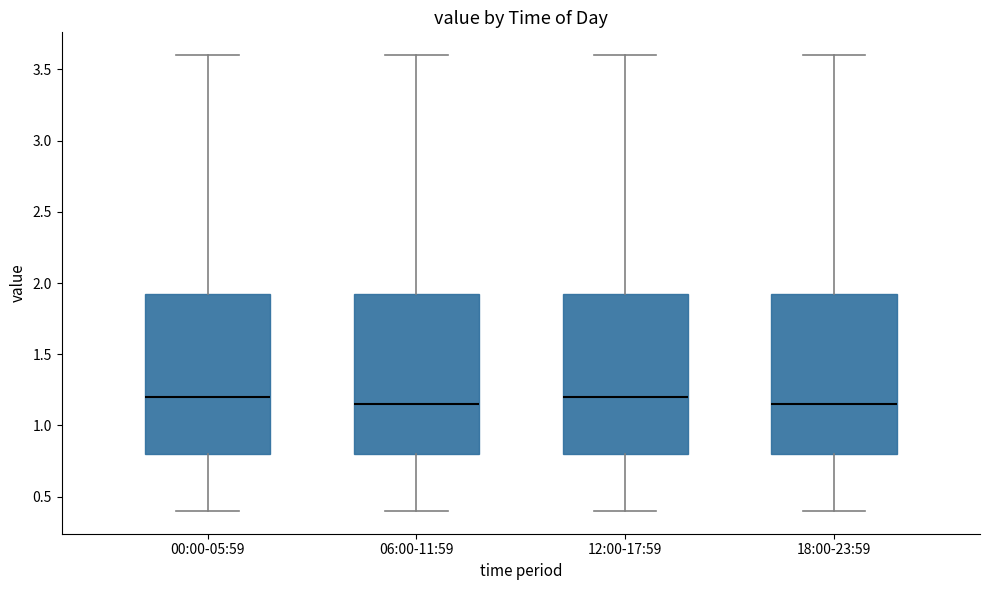

Reading left to right, transcribe this box plot: for each box, give where its median line is, the range the box spans, and where its two whiskers end, as read against the y-axis. The values are not printed on the chart, so give them approximately, as read against the axis.

00:00-05:59: median 1.20, box 0.80 to 1.95, whiskers 0.40 to 3.60
06:00-11:59: median 1.15, box 0.80 to 1.95, whiskers 0.40 to 3.60
12:00-17:59: median 1.20, box 0.80 to 1.95, whiskers 0.40 to 3.60
18:00-23:59: median 1.15, box 0.80 to 1.95, whiskers 0.40 to 3.60